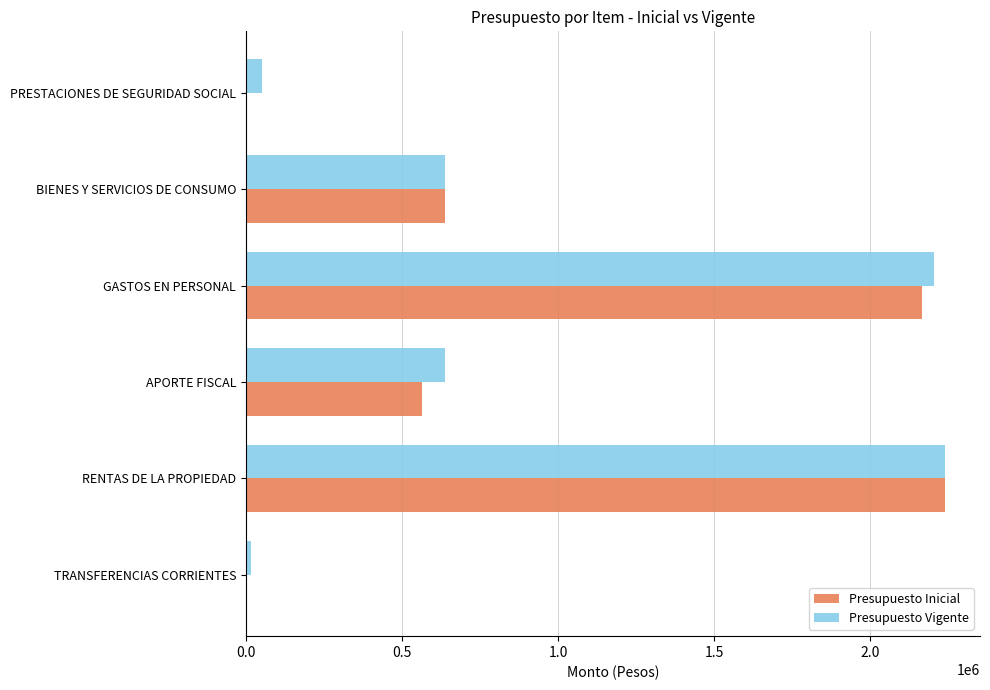

What is the maximum value for Presupuesto Inicial?

2239296